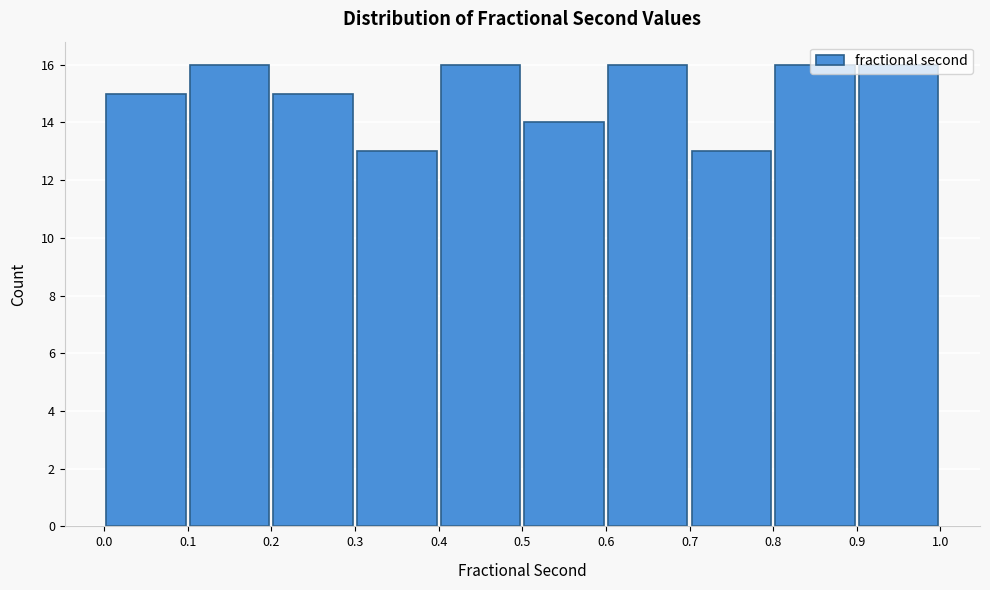

Reading left to right, transcribe this chart: for each bar, give the range it covers on the x-axis and its height. The values are not printed on the chart, so give them approximately, as read against the axis.

0.0 to 0.1: 15
0.1 to 0.2: 16
0.2 to 0.3: 15
0.3 to 0.4: 13
0.4 to 0.5: 16
0.5 to 0.6: 14
0.6 to 0.7: 16
0.7 to 0.8: 13
0.8 to 0.9: 16
0.9 to 1.0: 16